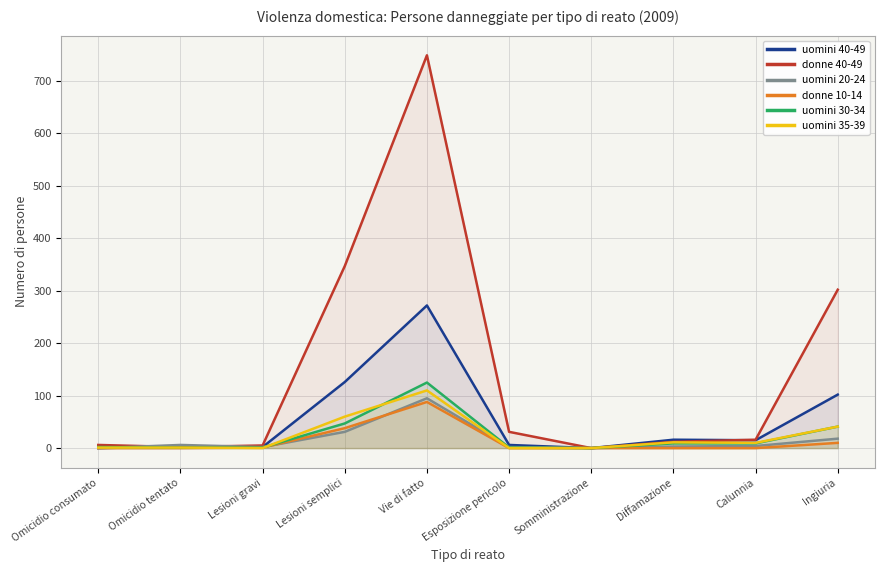

What is the difference between the maximum and minimum values in the uomini 40-49 series?

272